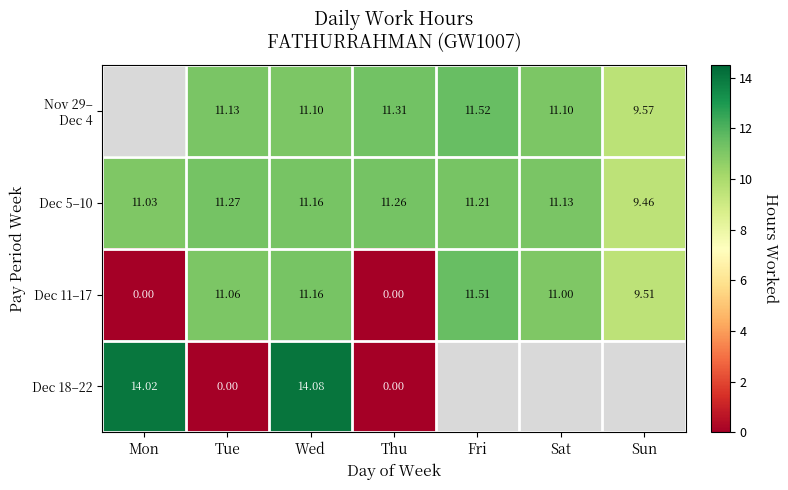

Which series changed the most between Tue and Wed?

Dec 18–22